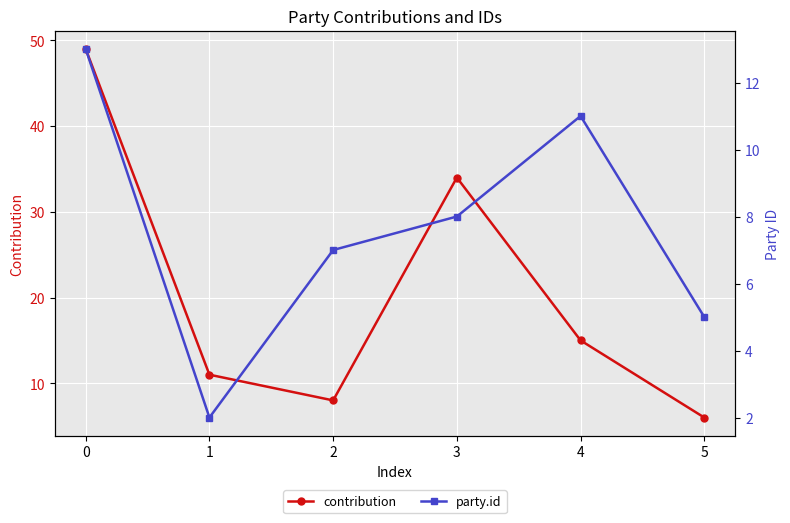

True or false: contribution has more than 0 points higher than both neighbors.

True